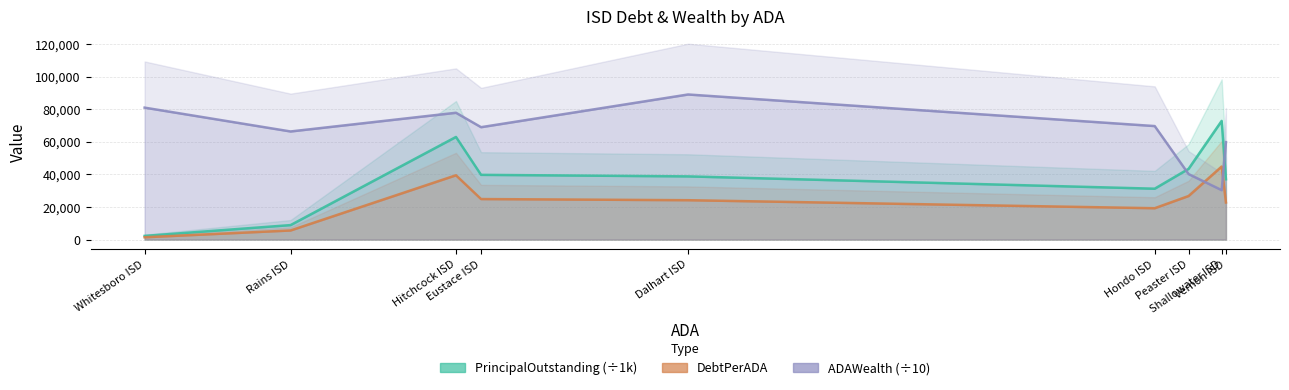

Where do ADAWealth (÷10) and PrincipalOutstanding (÷1k) first cross each other?

Hondo ISD and Peaster ISD